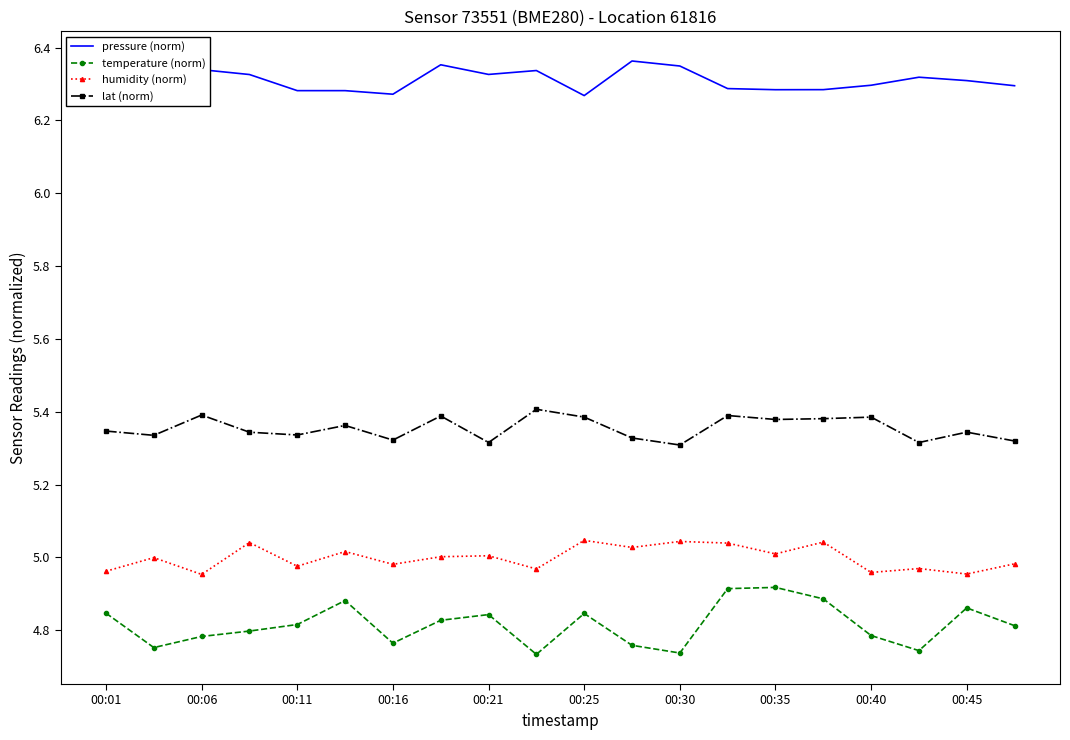

Which series has the largest total across all categories?

pressure (norm)